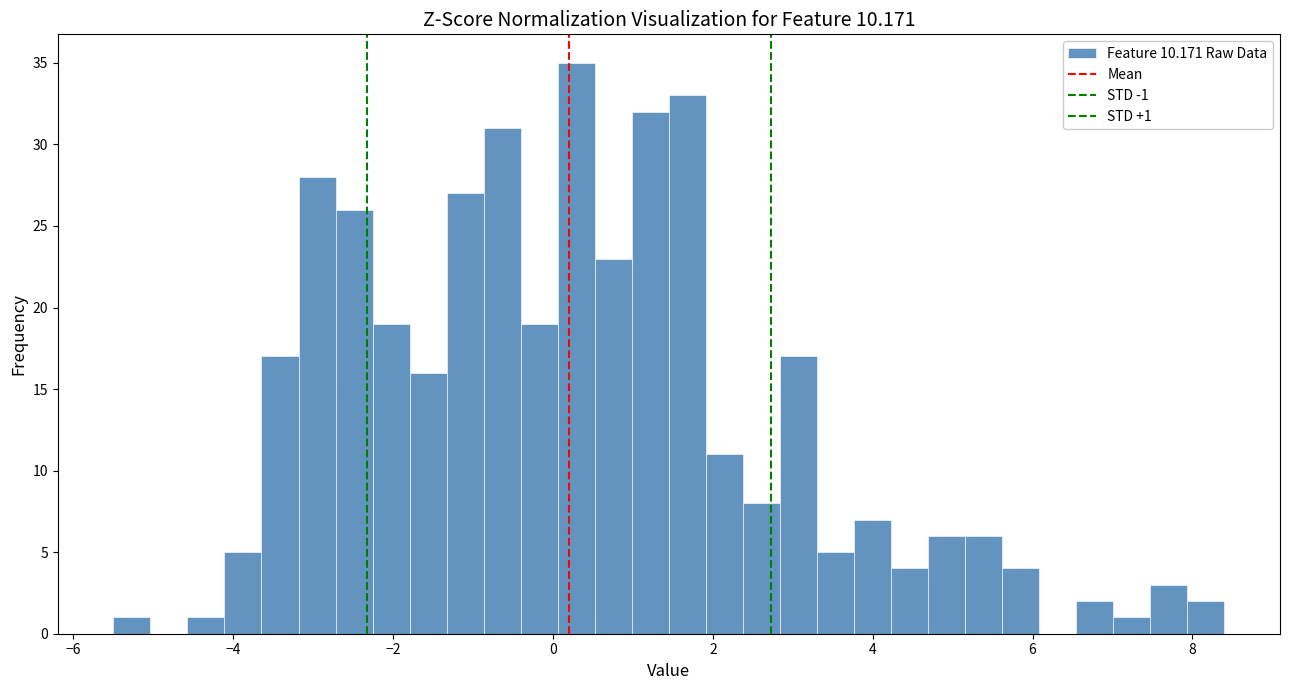

Read against the x-axis, roughly where is the centre of the tallest bar?

0.2